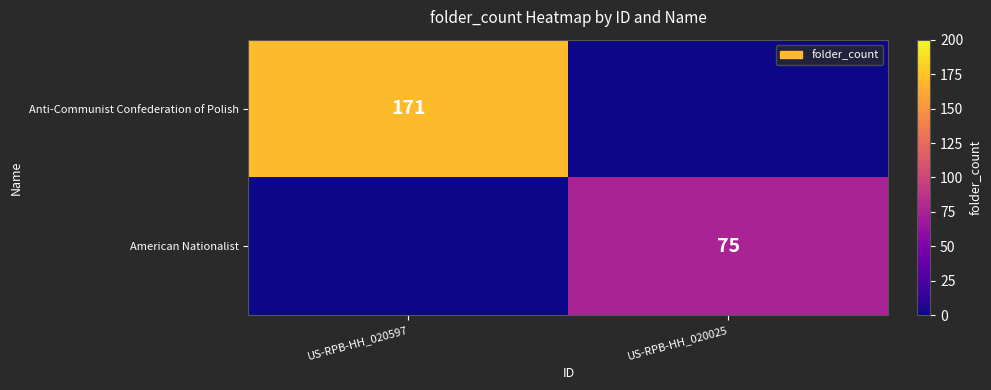

The American Nationalist series shows 75 at US-RPB-HH_020025. True or false?

True